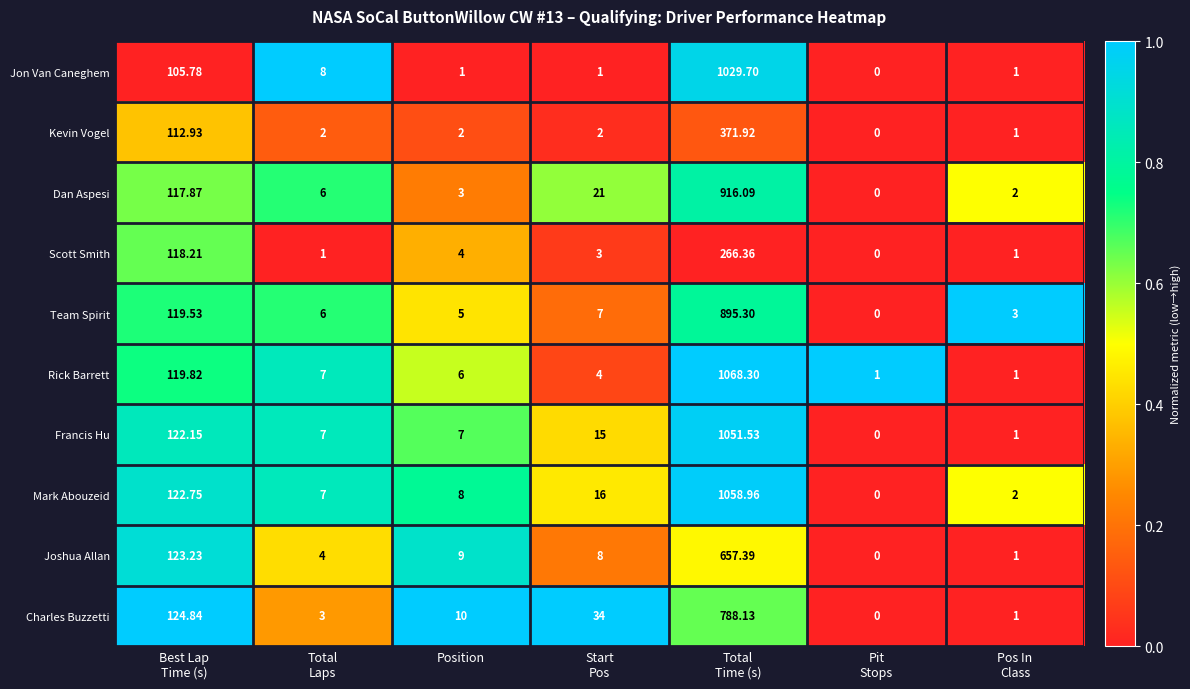

Which series has the widest spread of values?

Rick Barrett